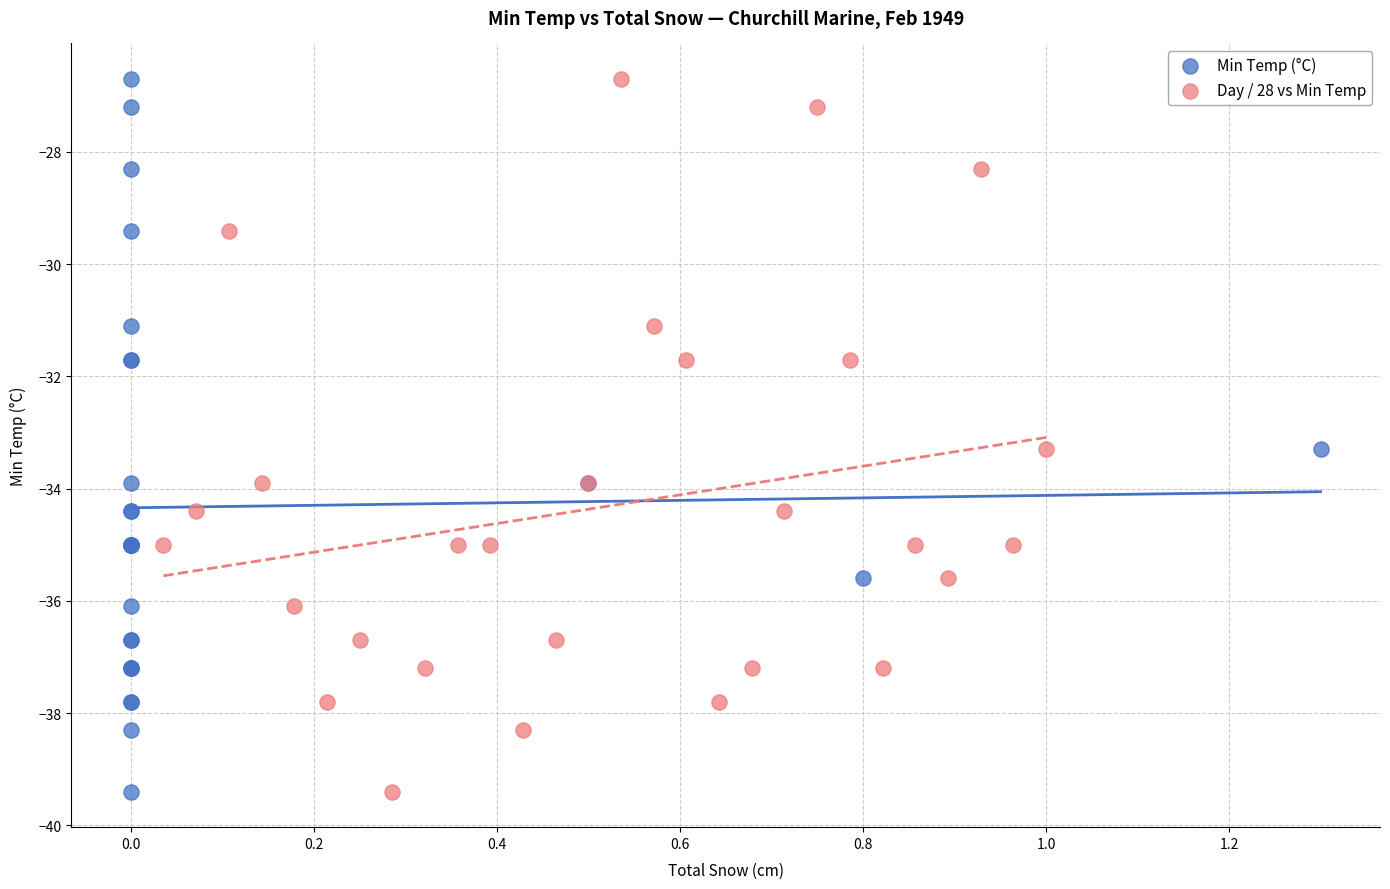

What are all the series names shown in the legend?

Min Temp (°C), Day / 28 vs Min Temp